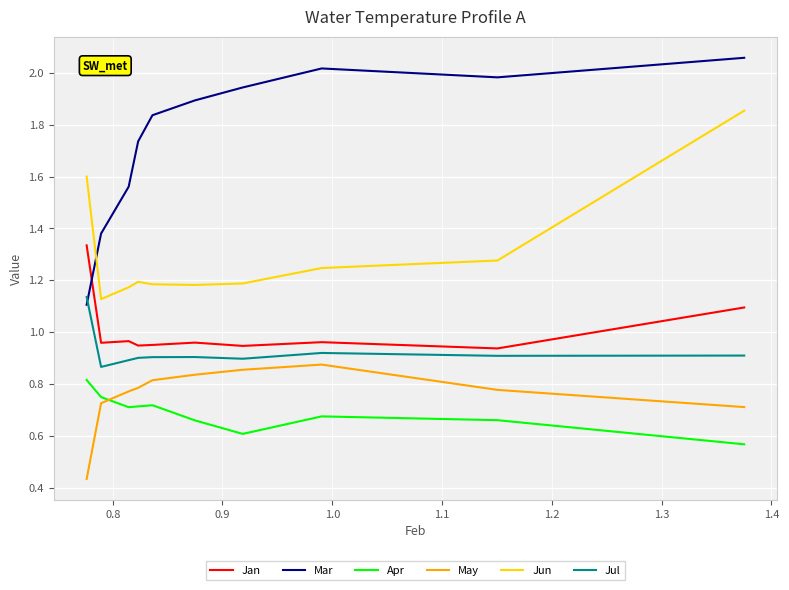

List the series in order of their peak value, lowest first.

Apr, May, Jul, Jan, Jun, Mar